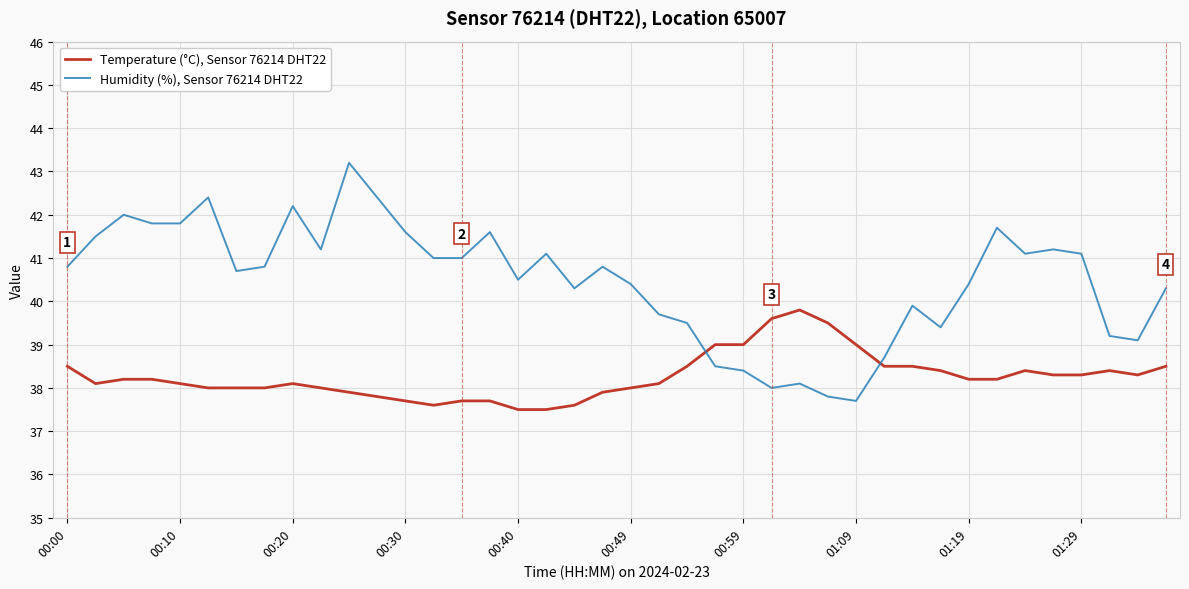

Rank the series by their maximum value, from lowest to highest.

Temperature (°C), Sensor 76214 DHT22, Humidity (%), Sensor 76214 DHT22